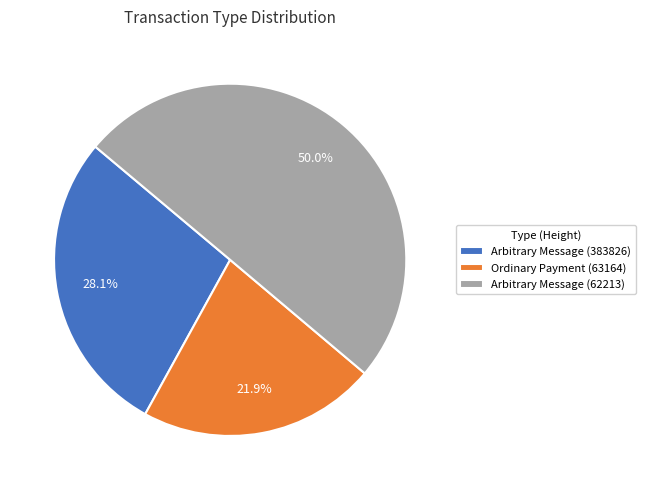

The Ordinary Payment (63164) slice represents 22% of the pie. True or false?

True